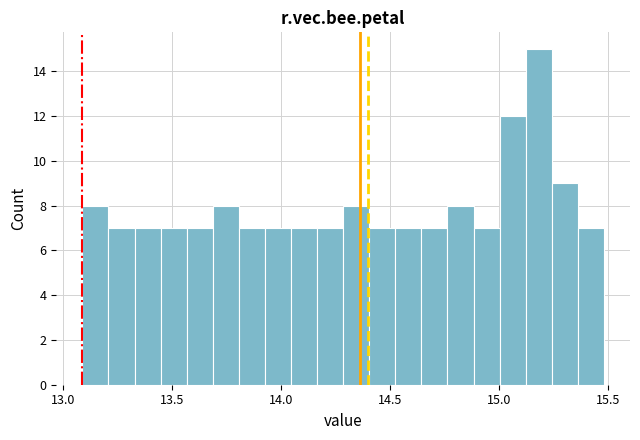

Read against the x-axis, roughly where is the centre of the tallest bar?

15.20